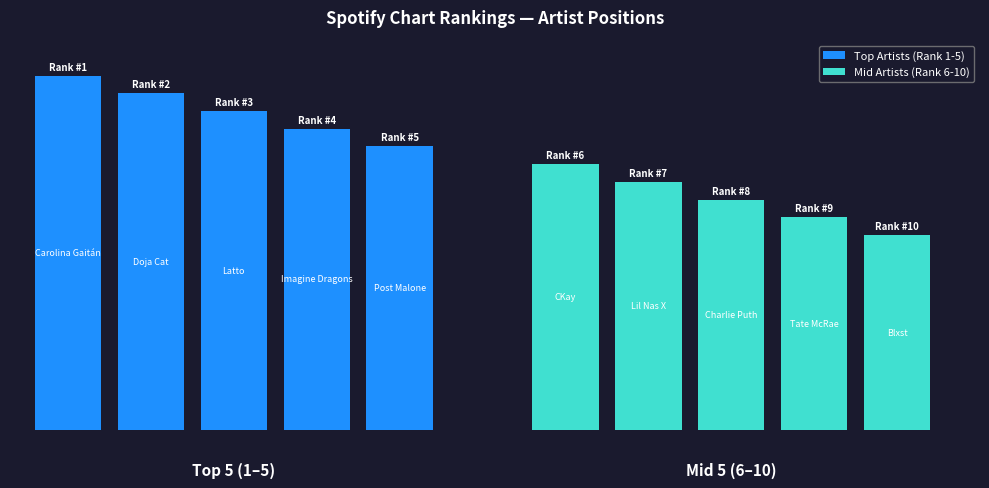

What is the average value of the Top Artists (Rank 1-5) series?

18